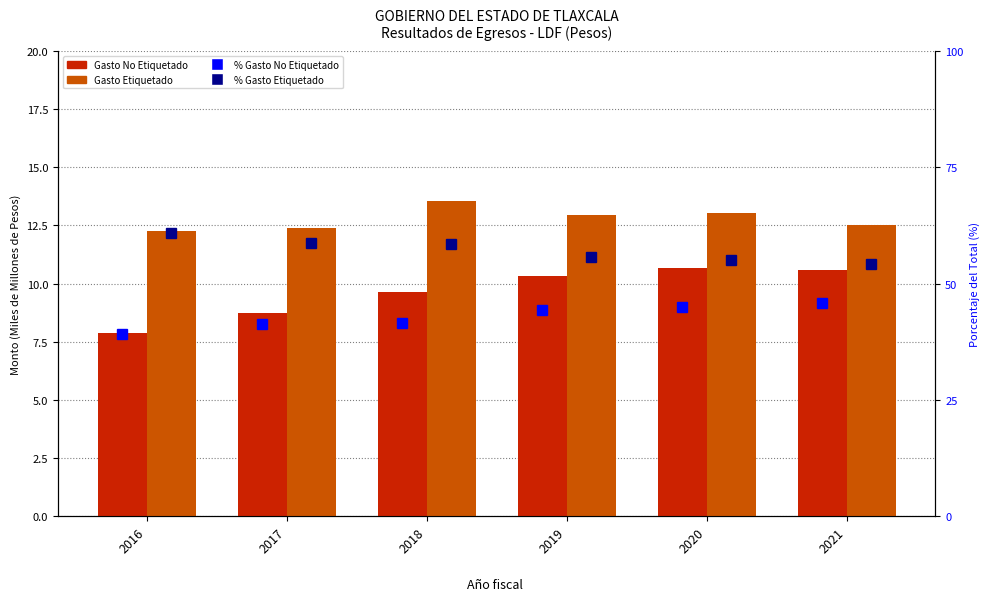

Are the bars grouped side by side (vs. stacked)?

Yes